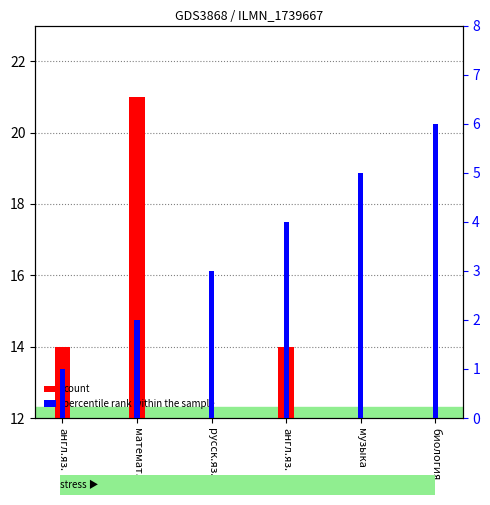

Reading left to right, extract all data points from this chart.

count: англ.яз.=14	математ.=21	русск.яз.=8	англ.яз.=14	музыка=8	биология=9
percentile rank within the sample: англ.яз.=1	математ.=2	русск.яз.=3	англ.яз.=4	музыка=5	биология=6